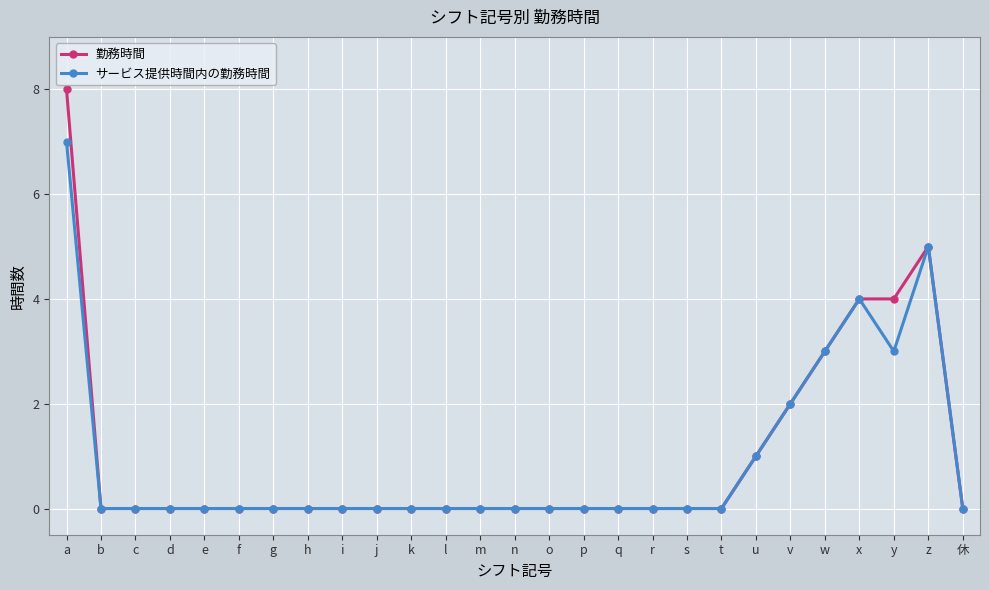

Does the chart display data point markers on the line(s)?

Yes